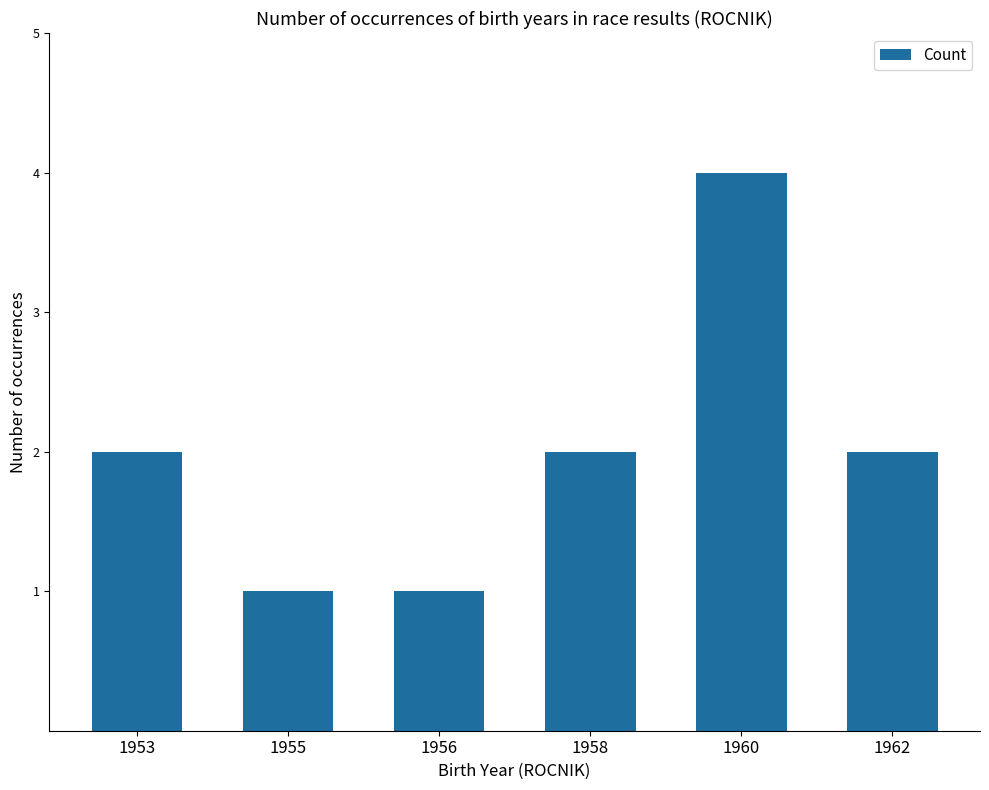

At which category does the chart reach its peak across all series?

1960